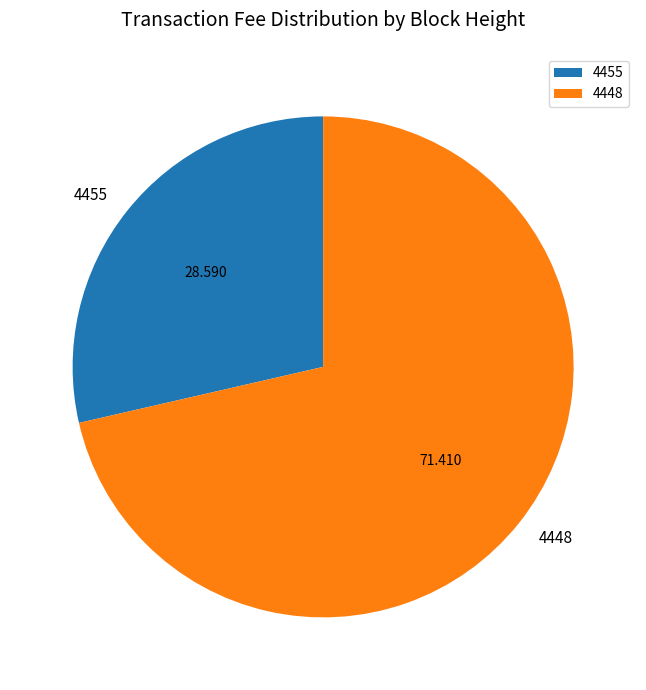

Combined, do 4455 and 4448 account for over 50%?

Yes